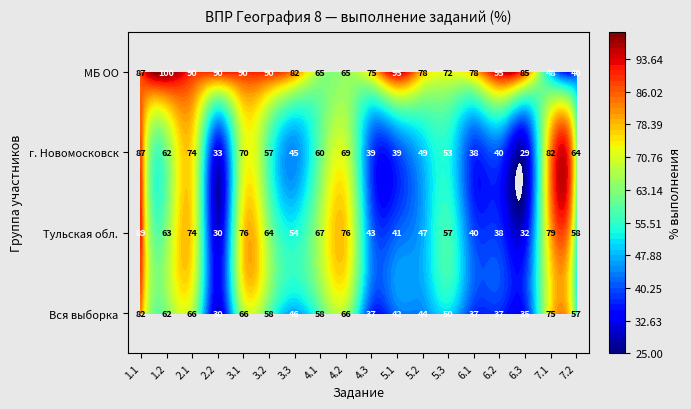

What is the difference between the maximum and minimum values in the г. Новомосковск series?

57.8